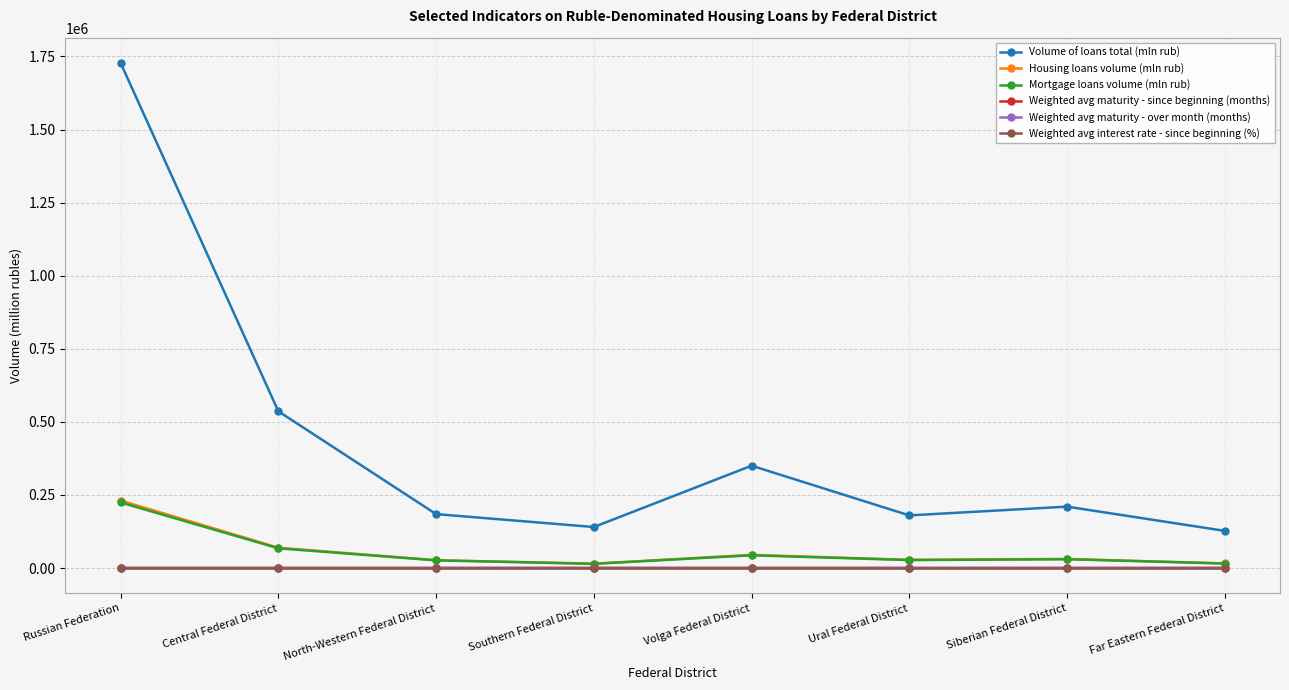

What is the minimum value shown in the chart?

12.7